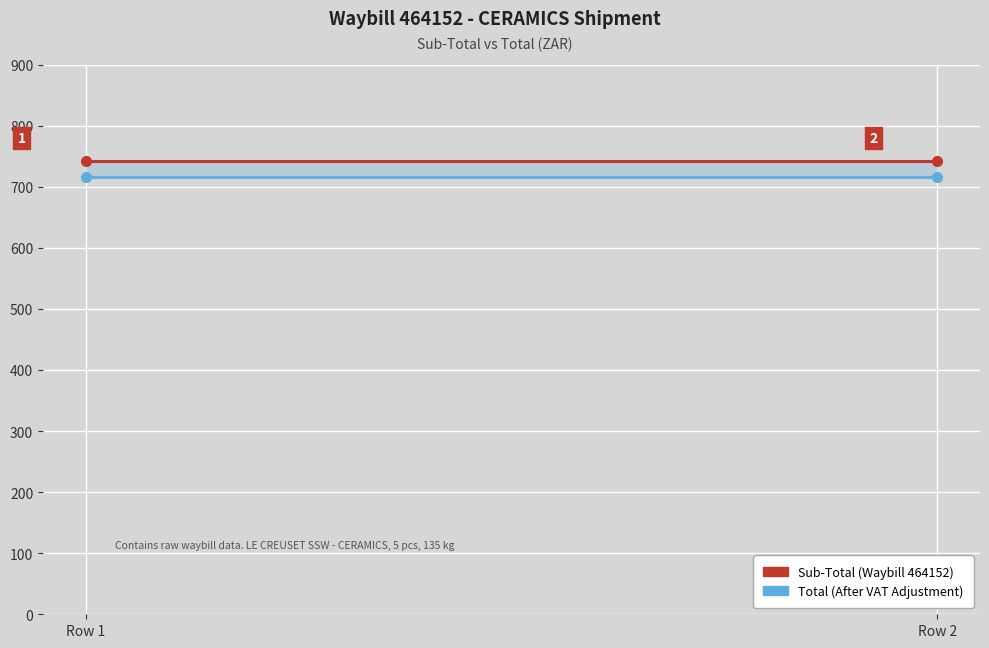

Rank the series by their maximum value, from highest to lowest.

Sub-Total (Waybill 464152), Total (After VAT Adjustment)